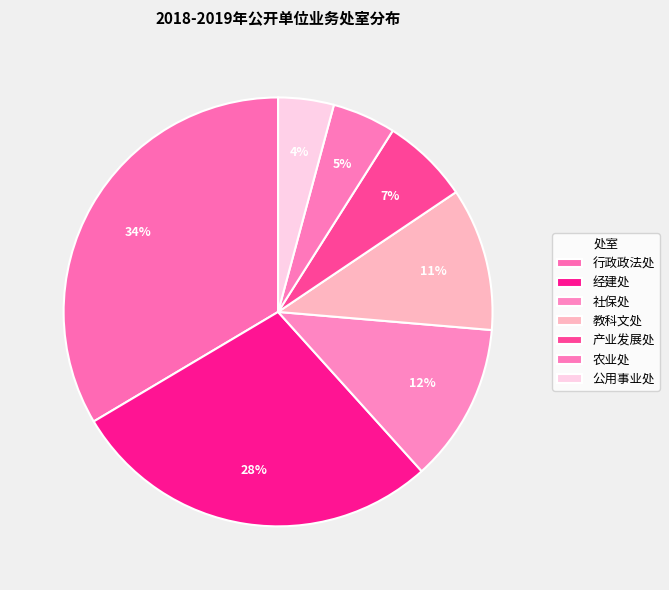

Rank the categories by value from highest to lowest.

行政政法处, 经建处, 社保处, 教科文处, 产业发展处, 农业处, 公用事业处